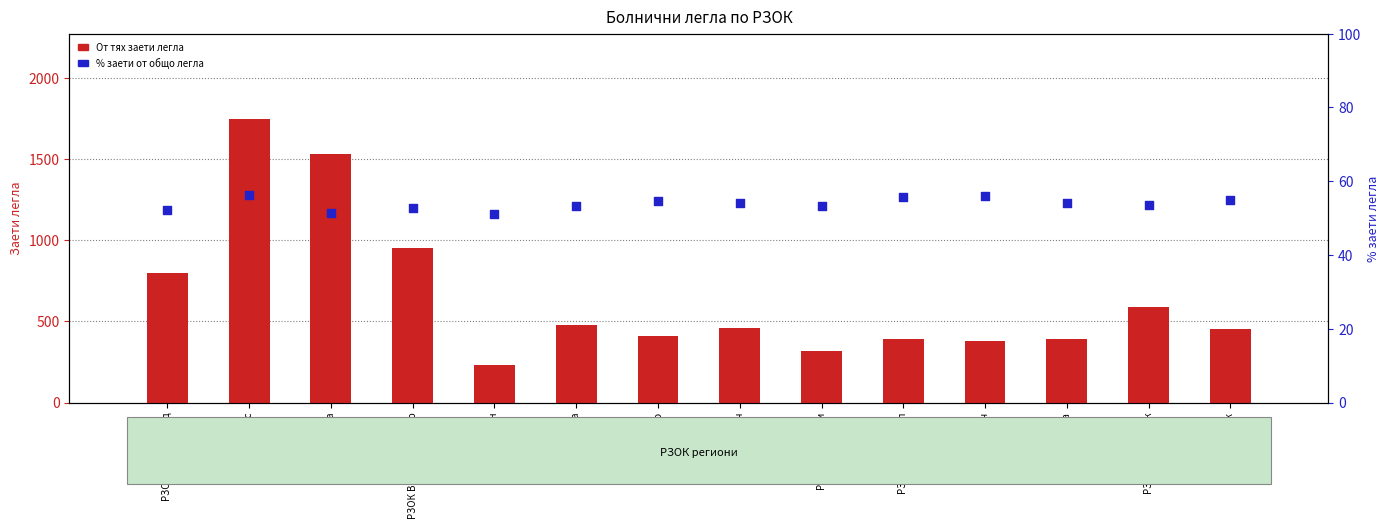

Which series has the largest total across all categories?

От тях заети легла